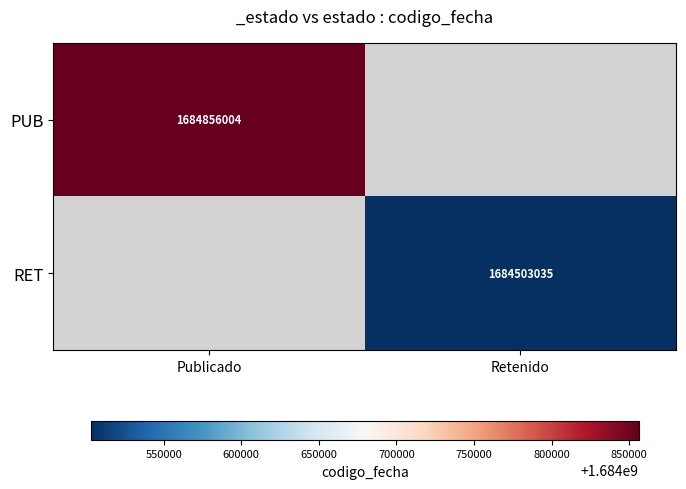

The RET series shows 1684503035 at Retenido. True or false?

True